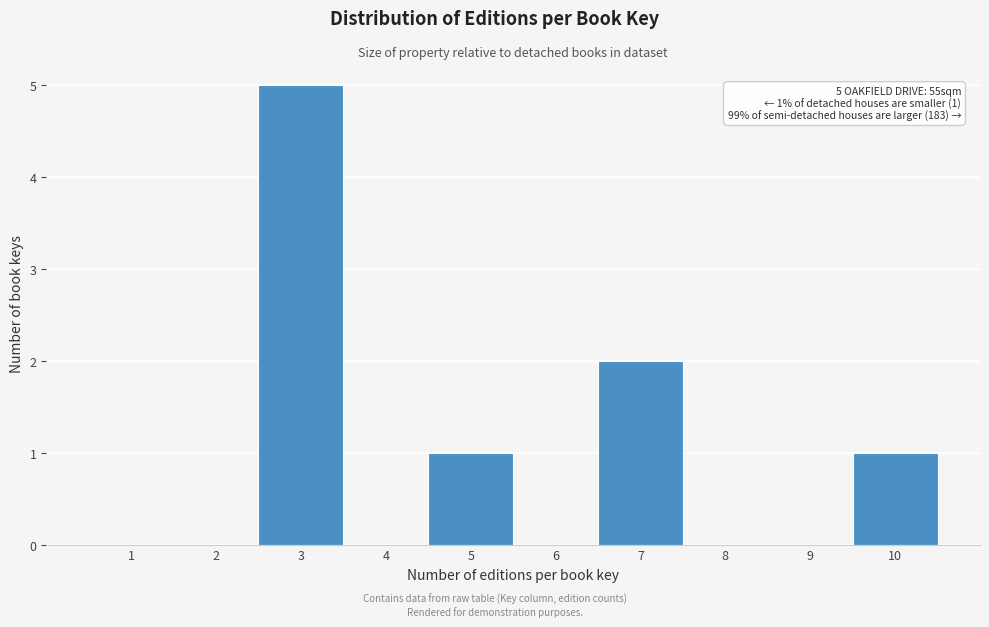

Reading right to left, list all the values displayed in this chart.

10=1	9=0	8=0	7=2	6=0	5=1	4=0	3=5	2=0	1=0